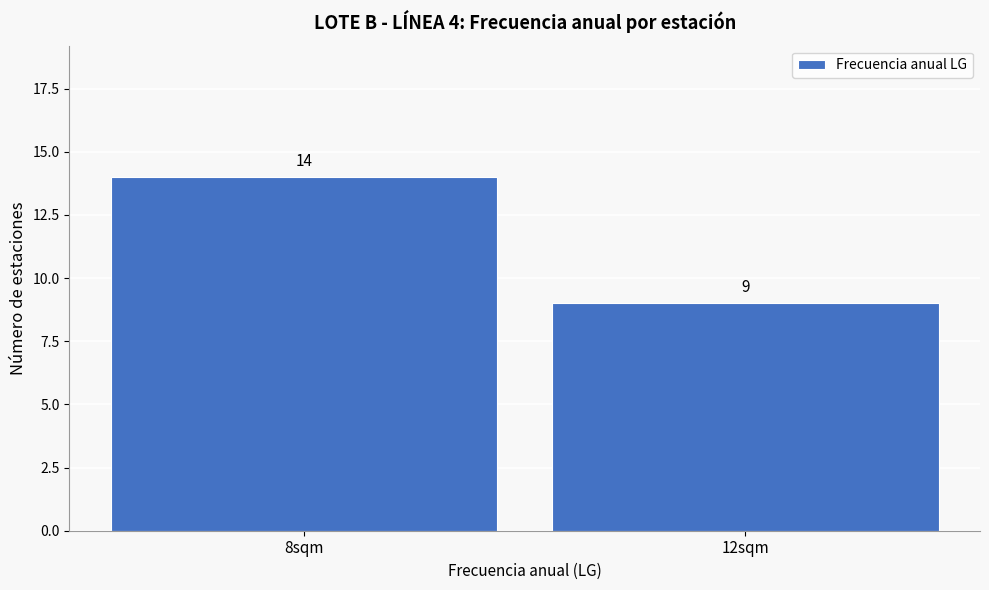

Reading left to right, extract all data points from this chart.

14	9